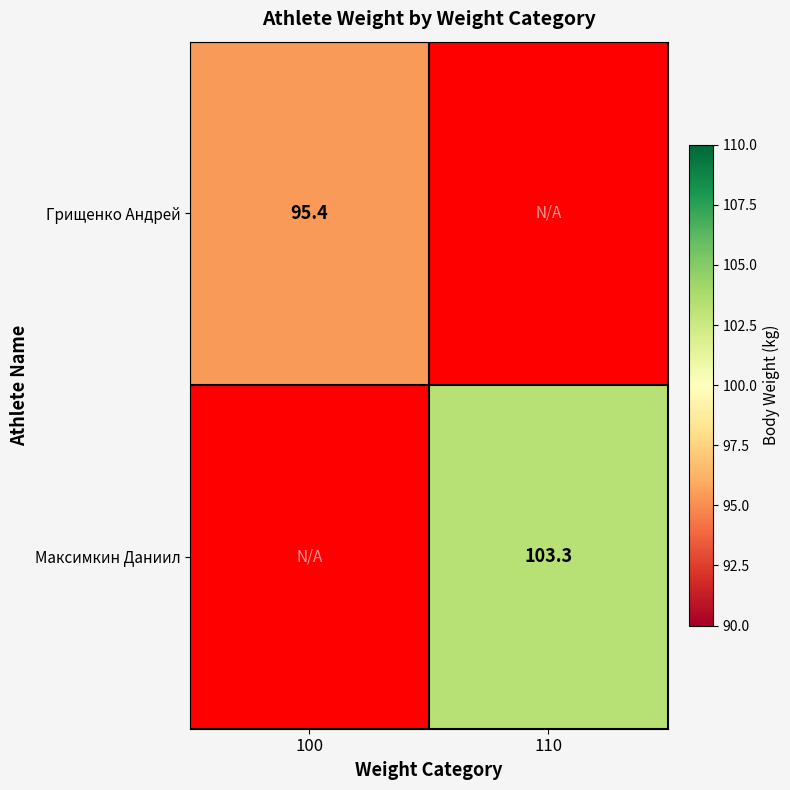

Is it true that Максимкин Даниил equals 28.3 at 110?

False